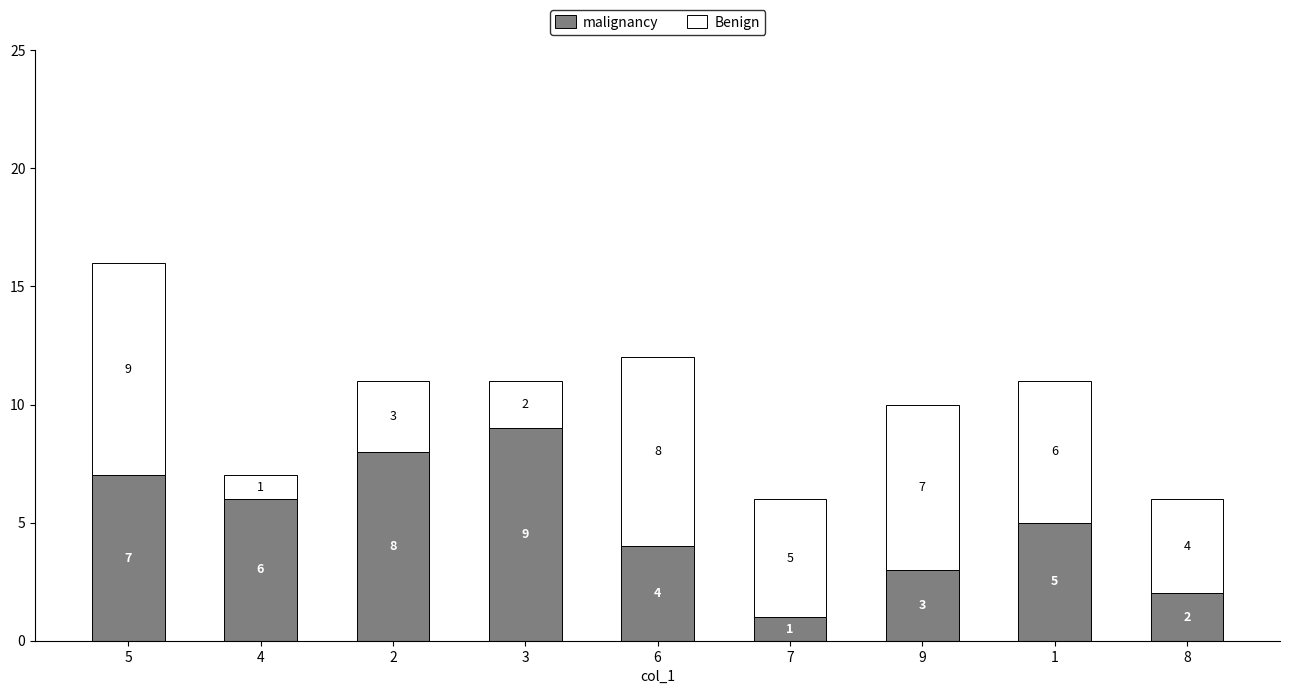

What is the total value across all series at 6?

12